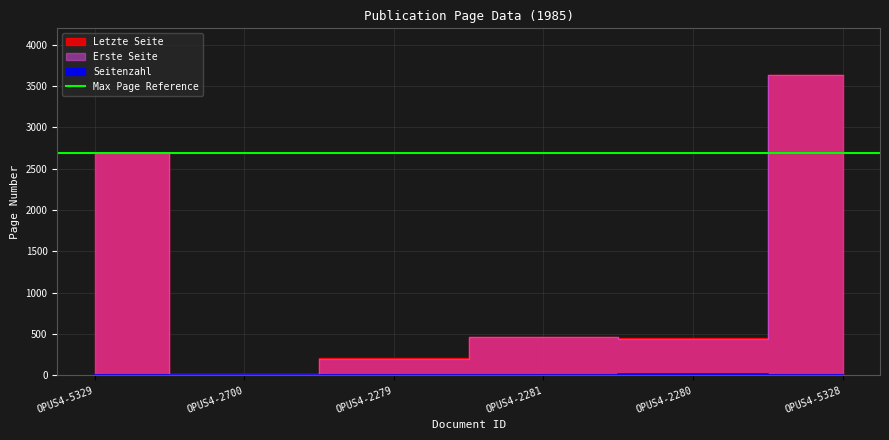

What is the sum of the Letzte Seite values at OPUS4-2281 and OPUS4-2700?

461